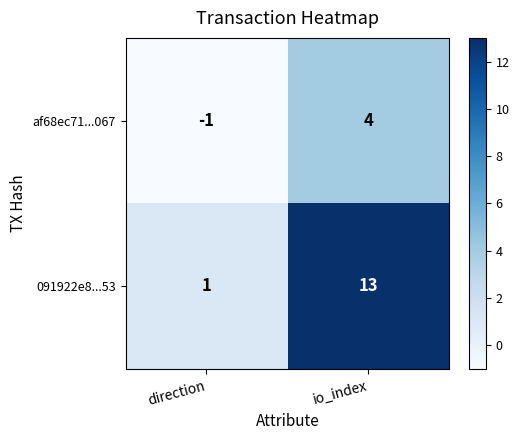

Between direction and io_index, which series saw the biggest shift?

091922e8...53